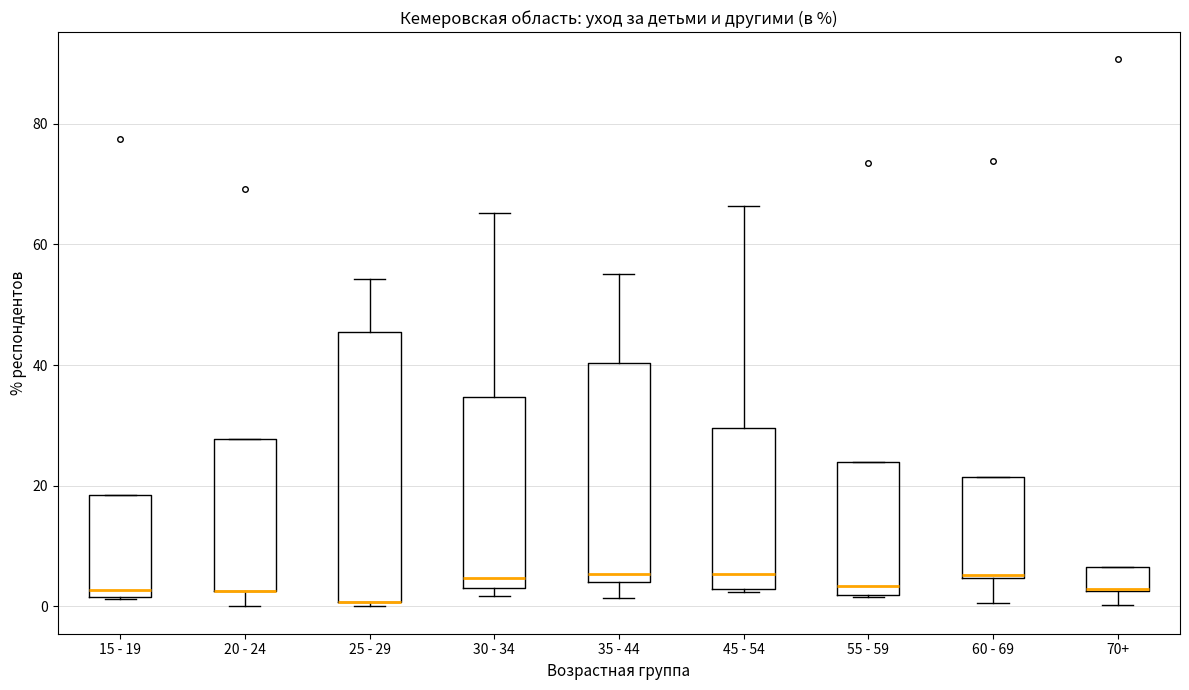

Comparing the boxes themselves (not the whiskers), which one is the tallest?

25 - 29